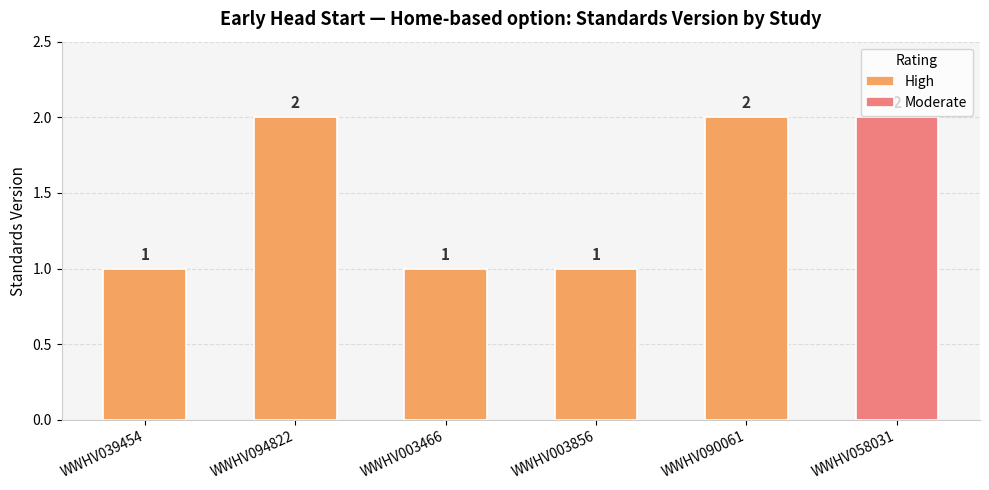

What is the difference between the maximum and second lowest values?

1